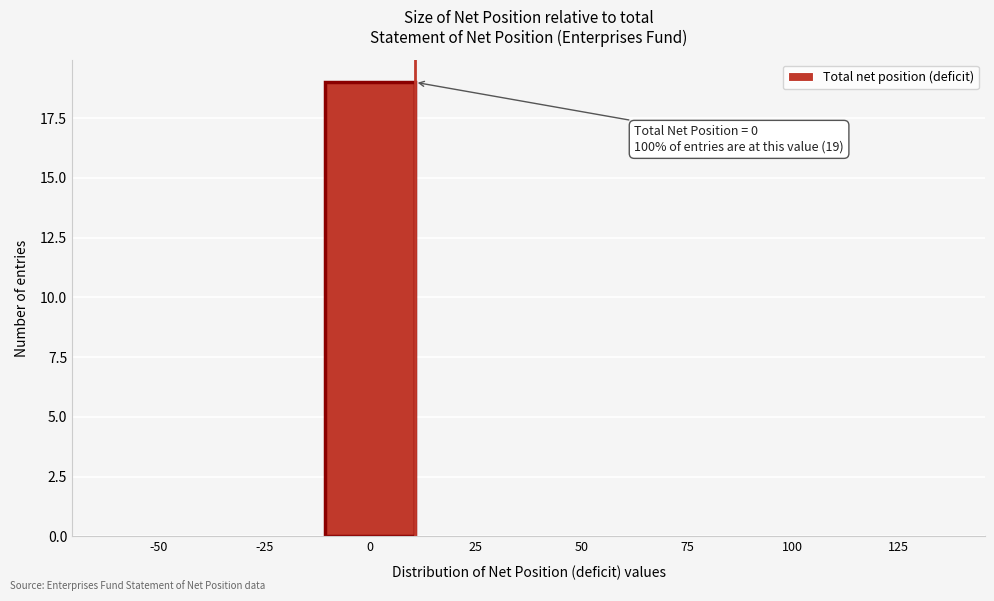

Reading left to right, extract all data points from this chart.

-50=0	-25=0	0=19	25=0	50=0	75=0	100=0	125=0